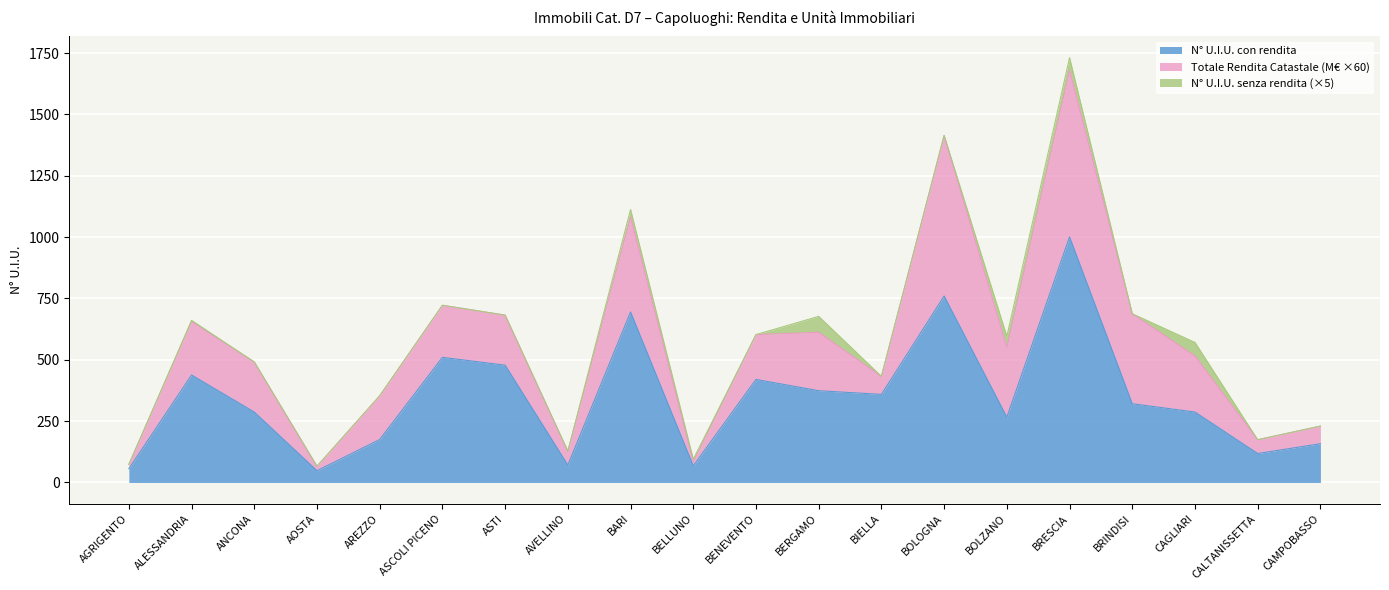

How many data points does each series have?

20